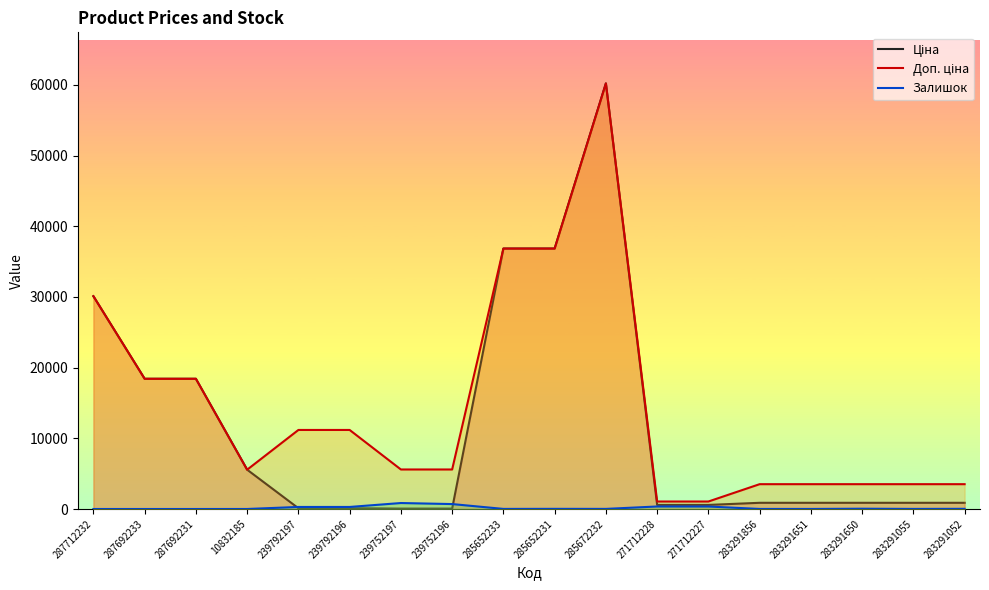

What is the label of the 10th point from the right?

285652233